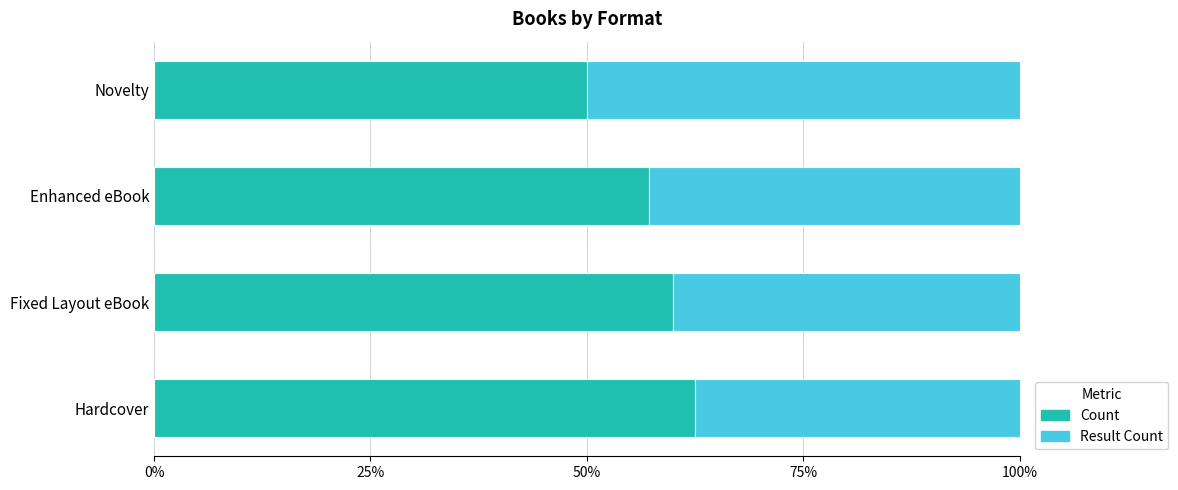

What are all the series names shown in the legend?

Count, Result Count